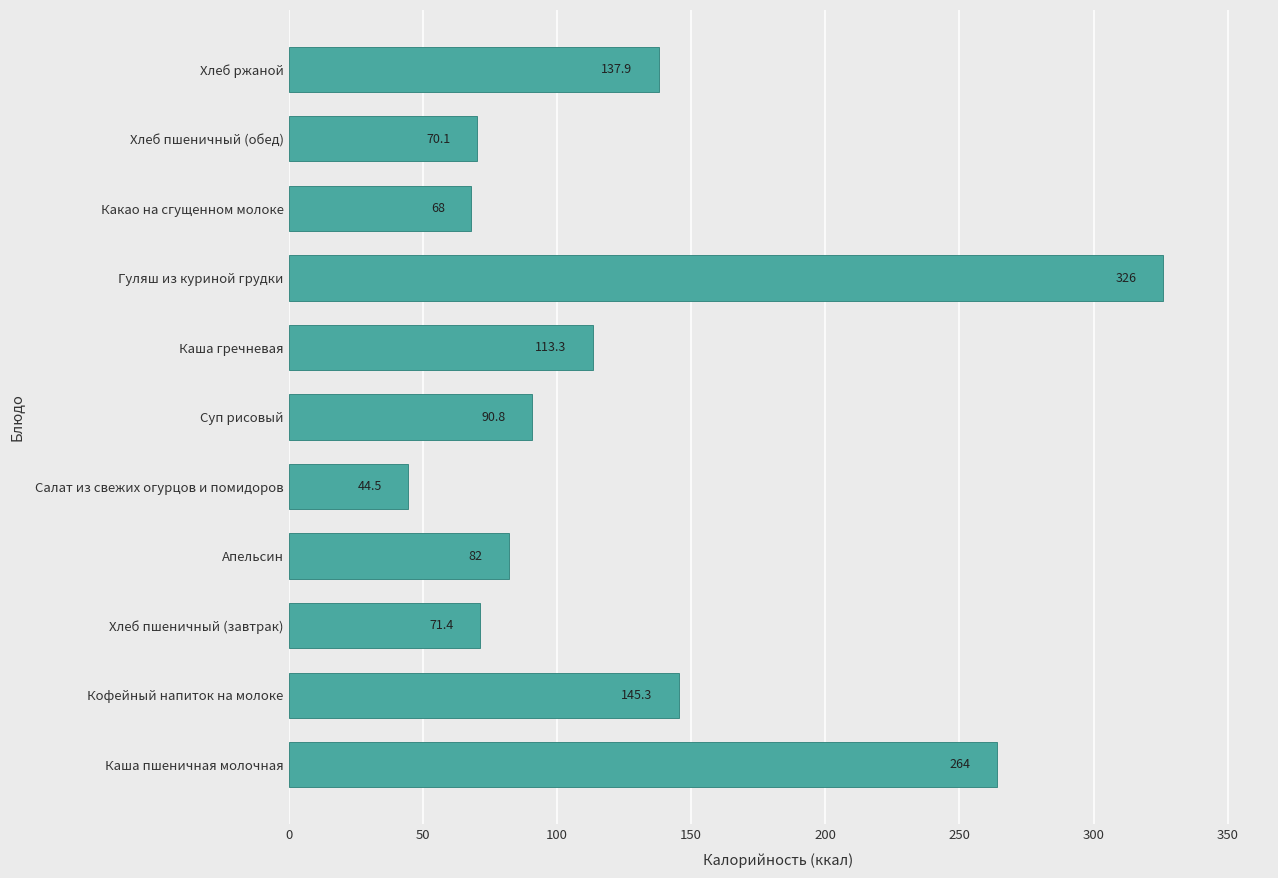

How many data points does each series have?

11